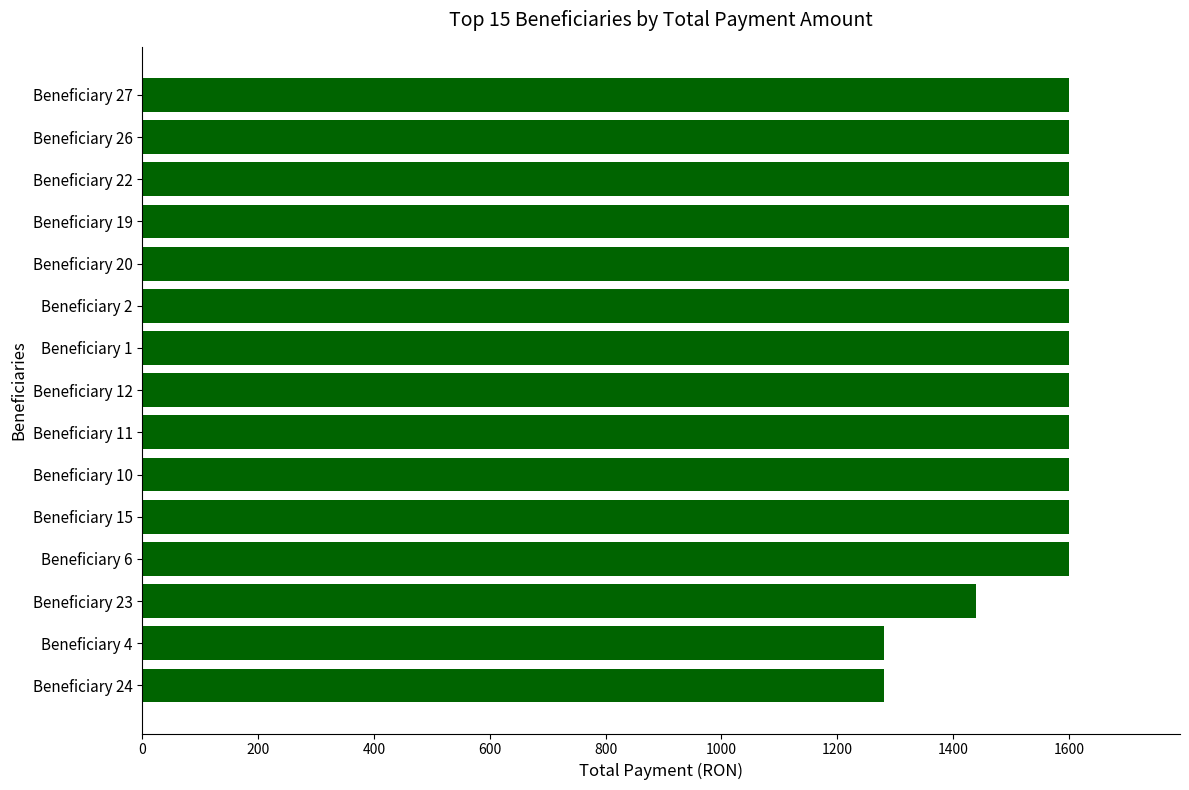

What is the difference between the maximum and second lowest values?

320